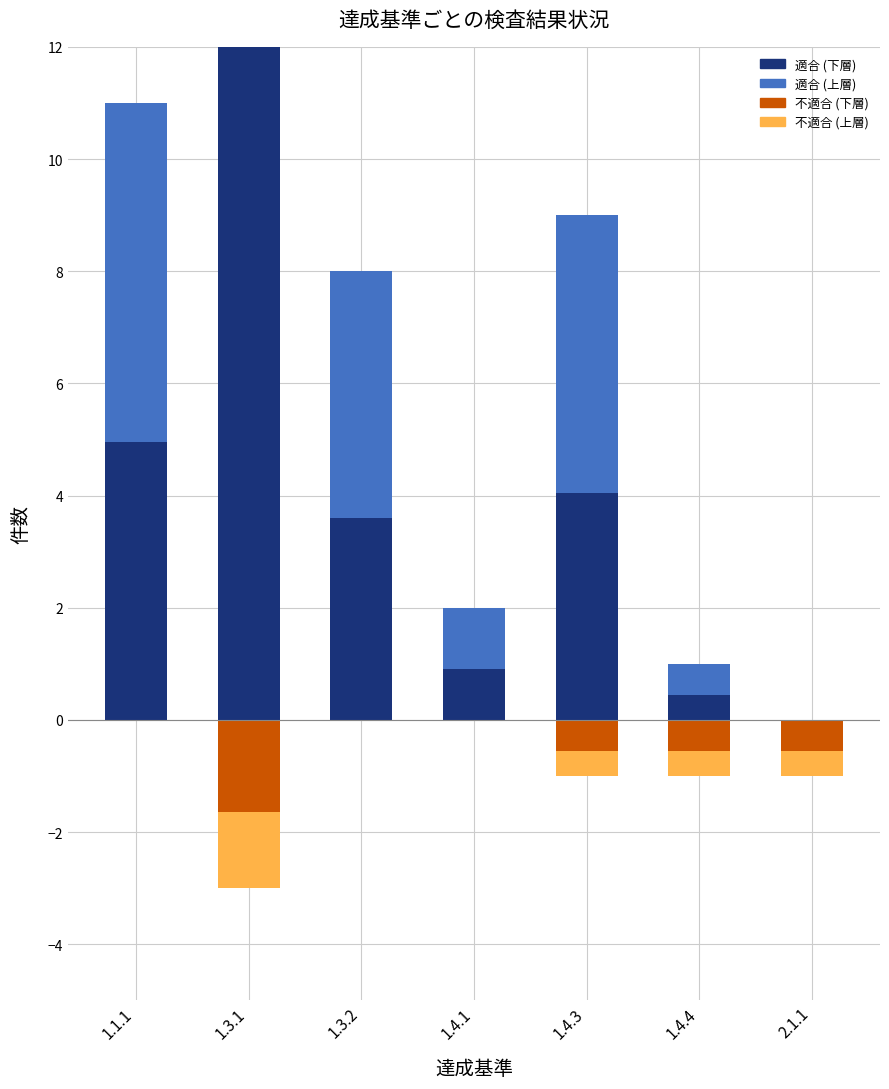

What is the difference between the maximum and minimum values in the 適合 (下層) series?

29.2